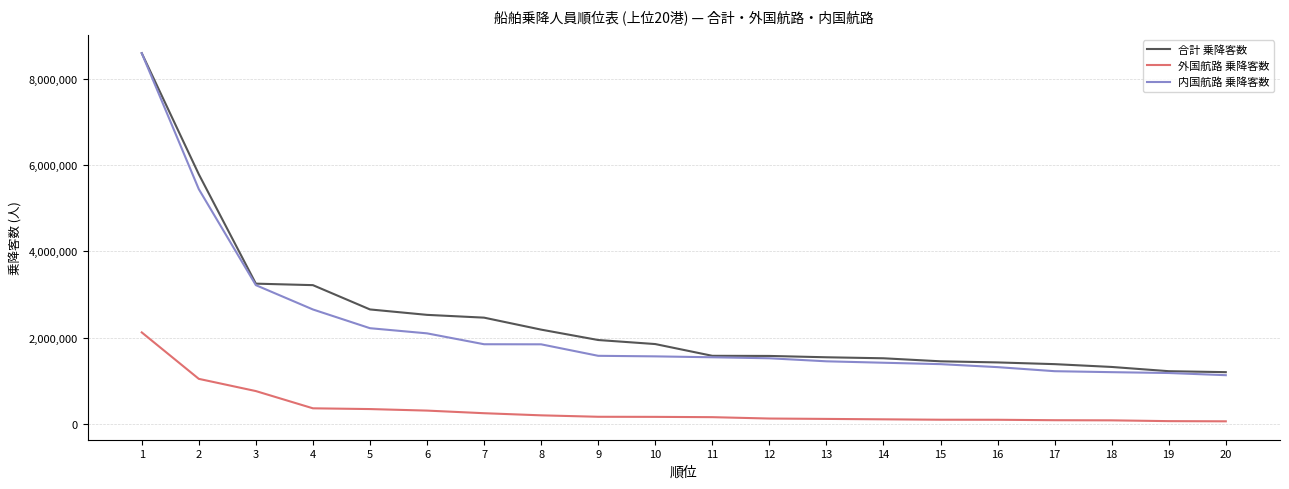

What is the greatest value displayed?

8586617